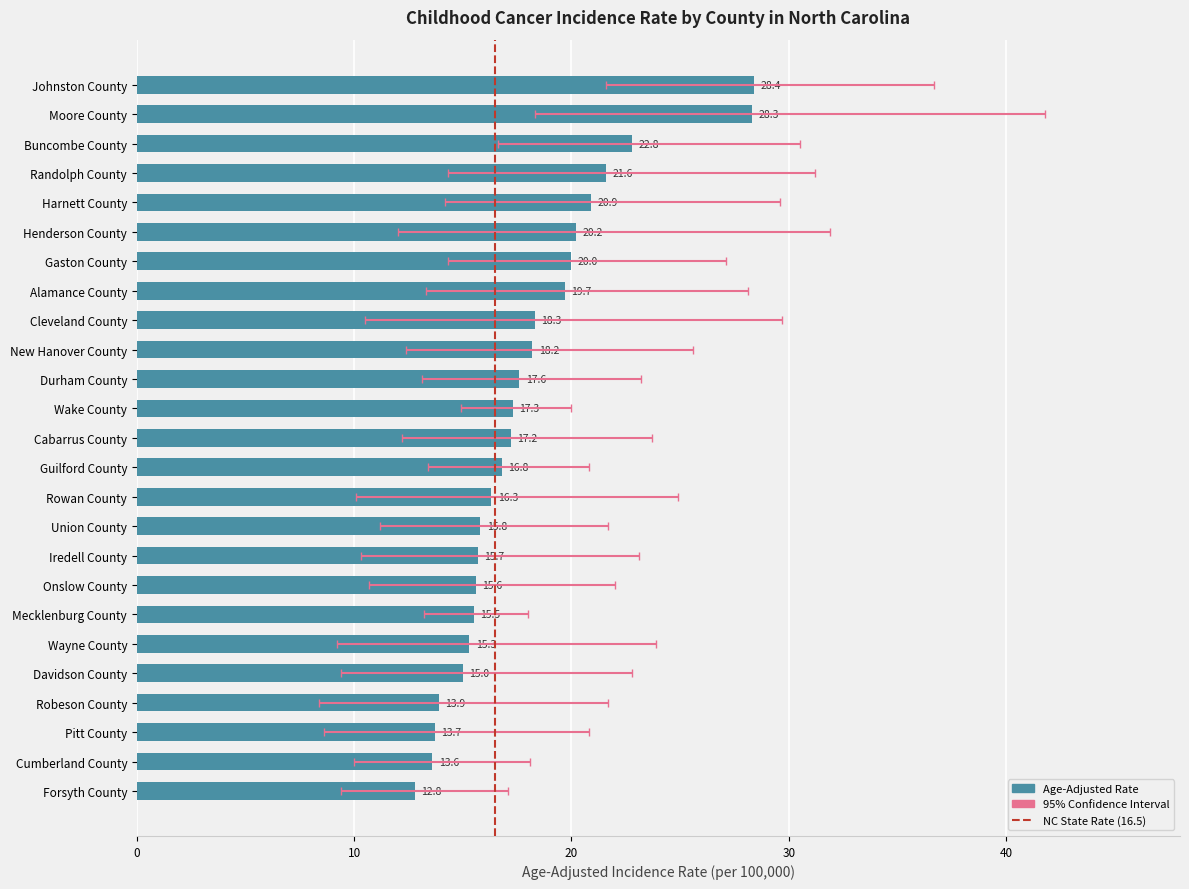

Between Gaston County and Cabarrus County, which series saw the biggest shift?

Upper CI